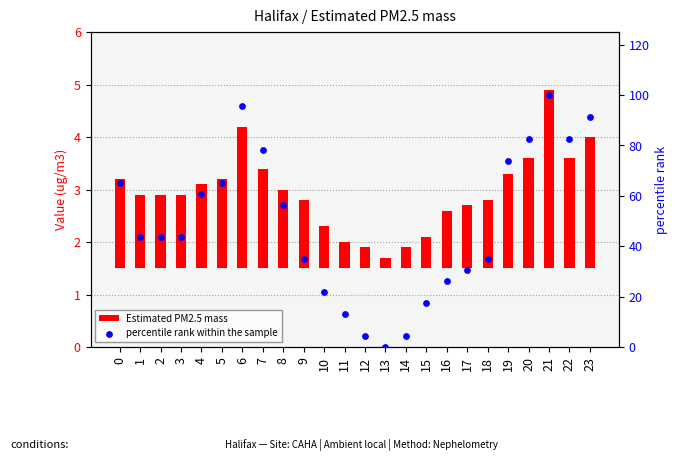

Which series reaches the minimum Y coordinate?

percentile rank within the sample